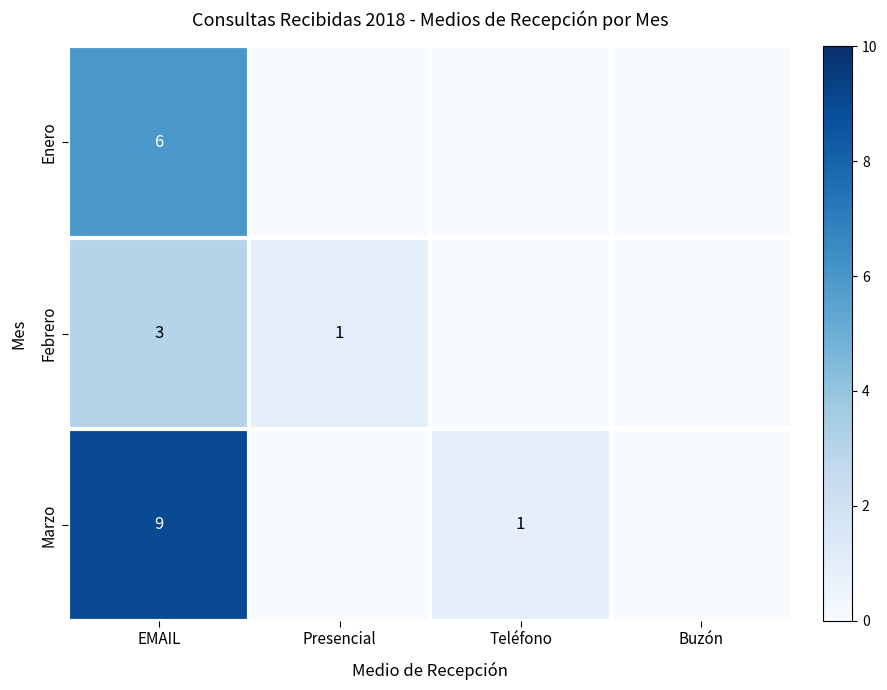

What is the difference between the maximum and minimum values in the Enero series?

6